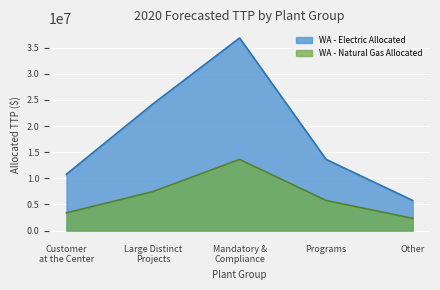

Rank the series at Other from lowest to highest value.

WA - Natural Gas Allocated, WA - Electric Allocated